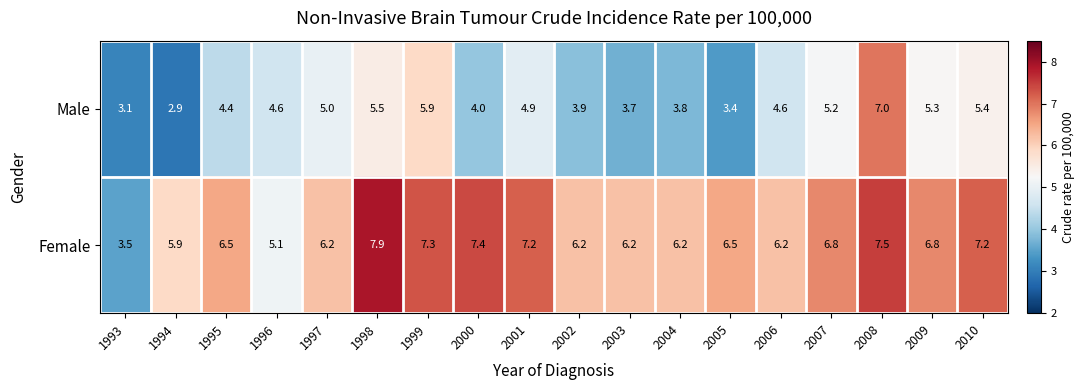

Rank the series at 1997 from highest to lowest value.

Female, Male